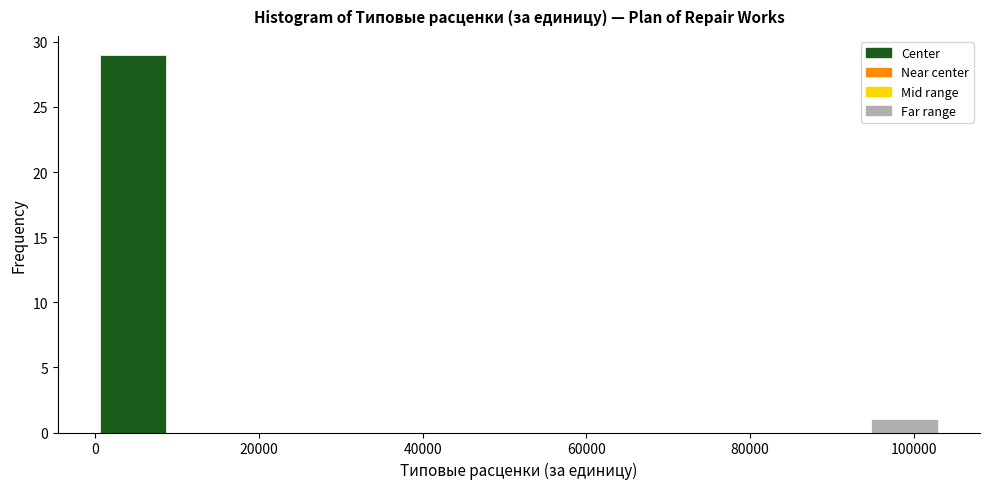

Over which range of the x-axis is the bar tallest?

0 to 8000